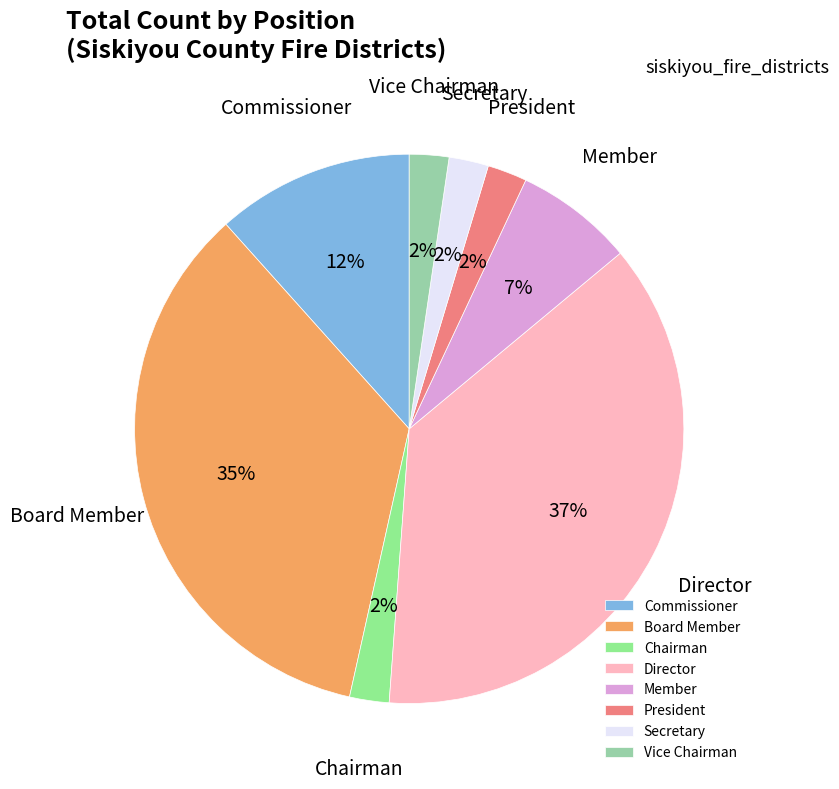

To the nearest percent, what is the average slice percentage?

12%